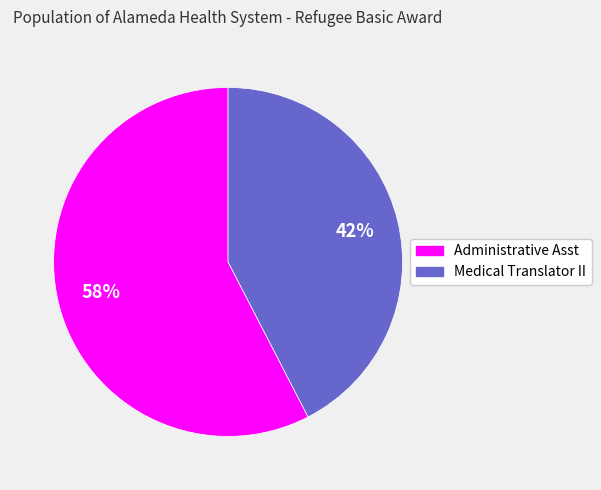

Is Medical Translator II the majority of the pie?

No